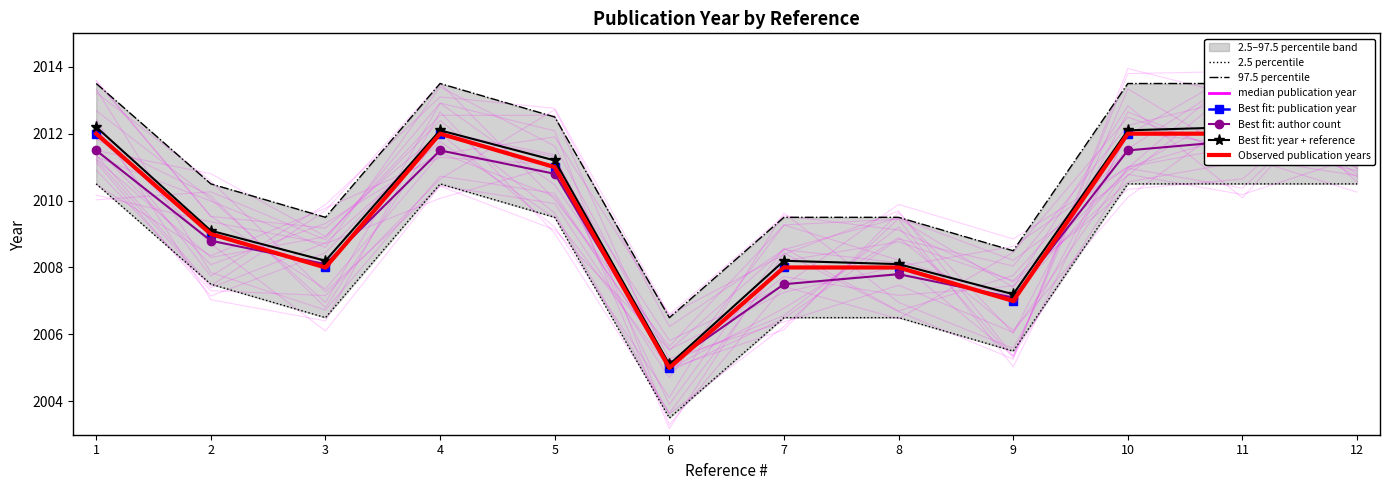

How many values exceed 2009?

6